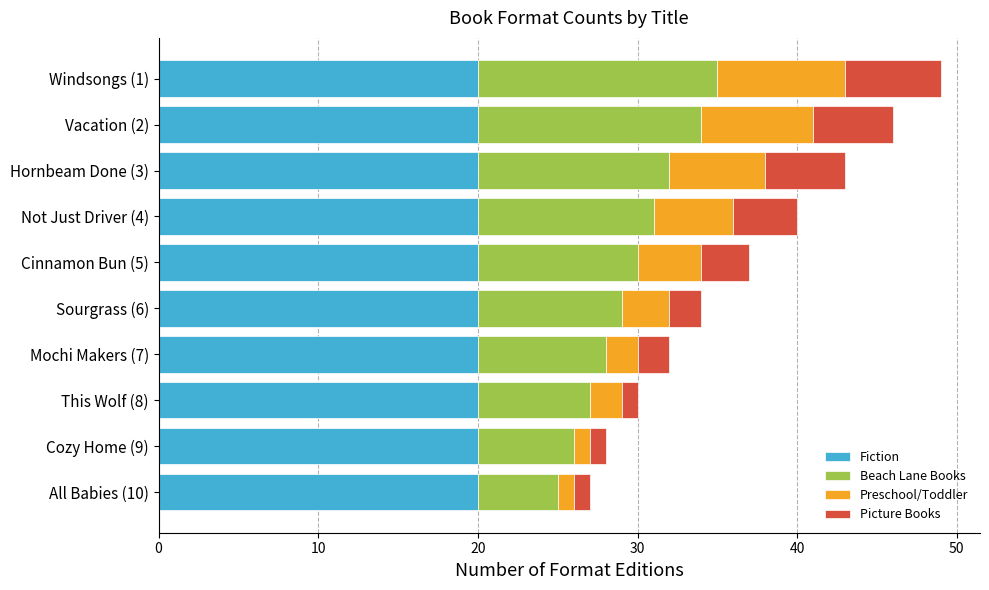

What is the sum of all Fiction values?

200